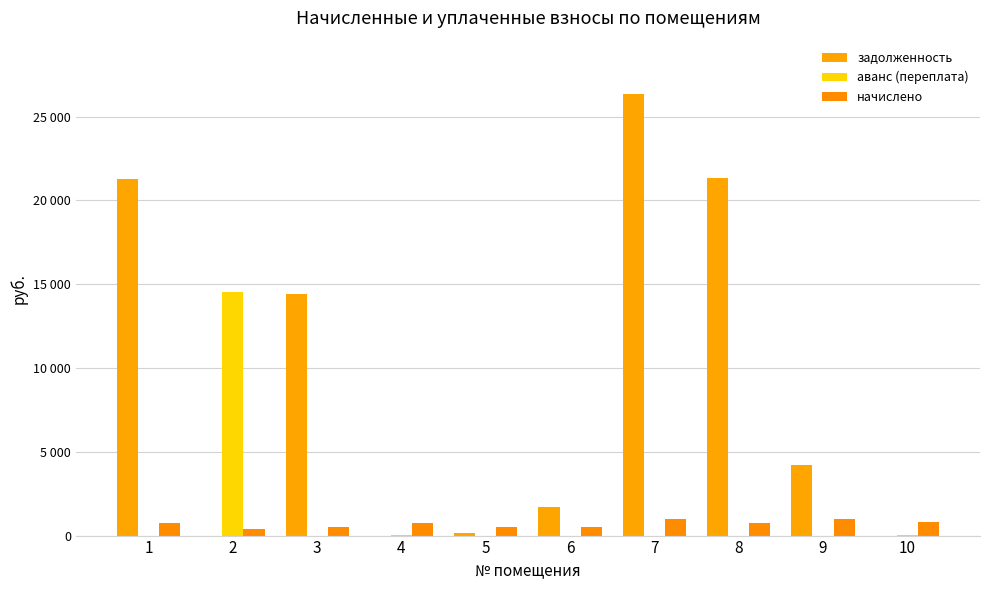

What is the difference between the maximum and minimum values in the начислено series?

564.8